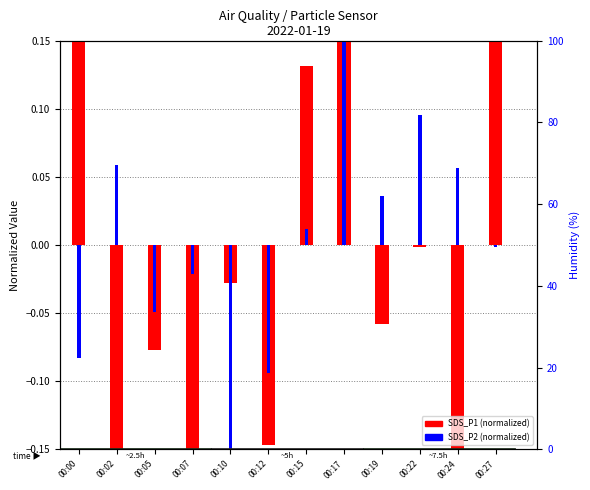

What is the total value across all series at 00:27?

0.2